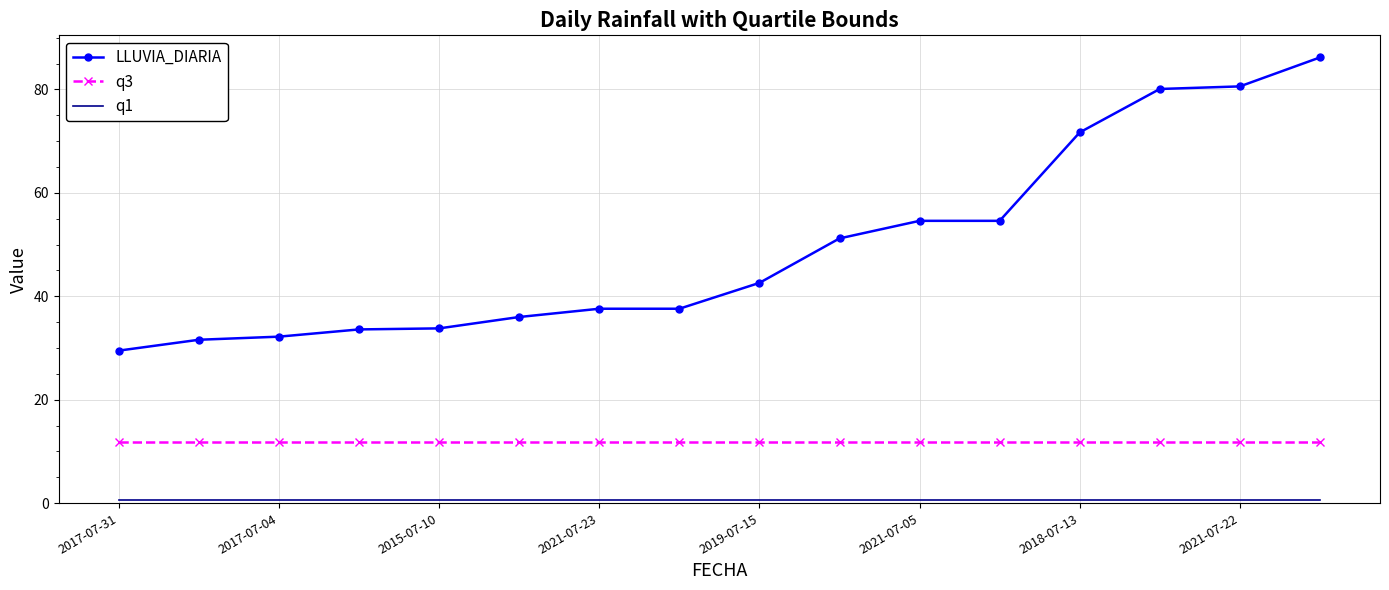

Which series has the largest range (max minus min)?

LLUVIA_DIARIA